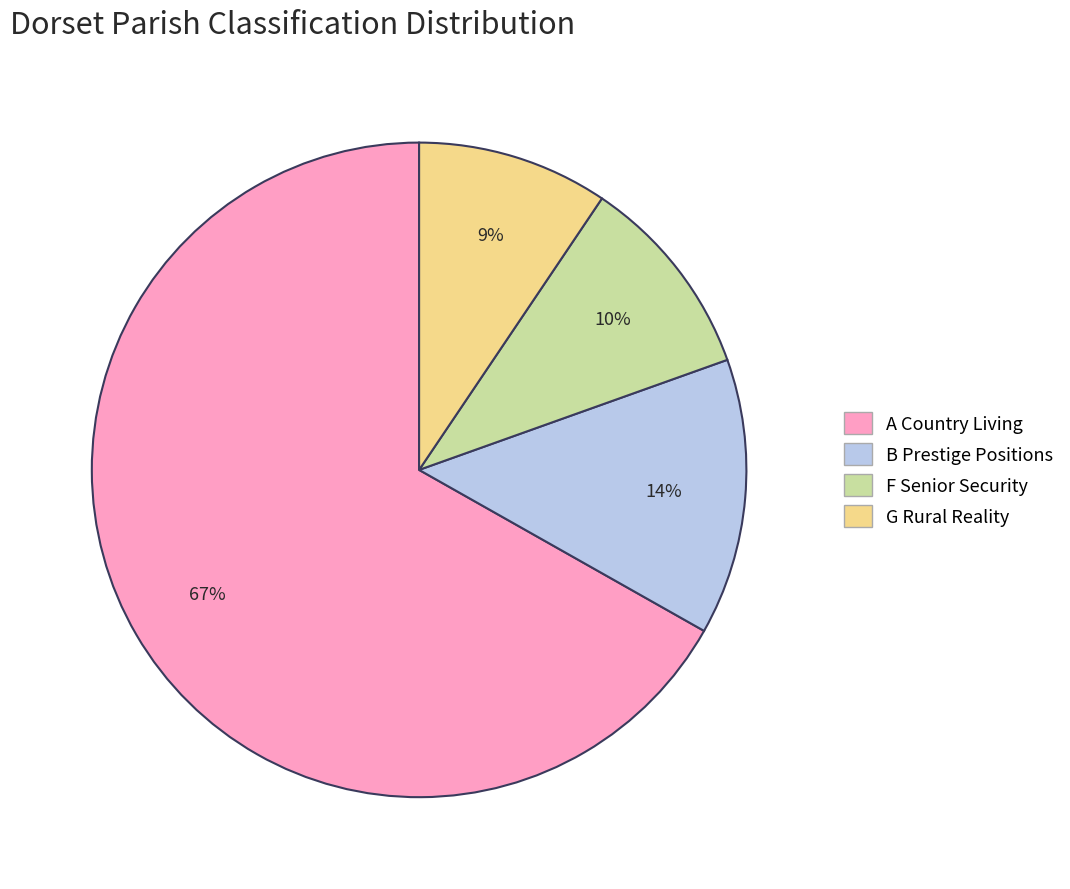

To the nearest percent, what portion does A Country Living represent?

67%